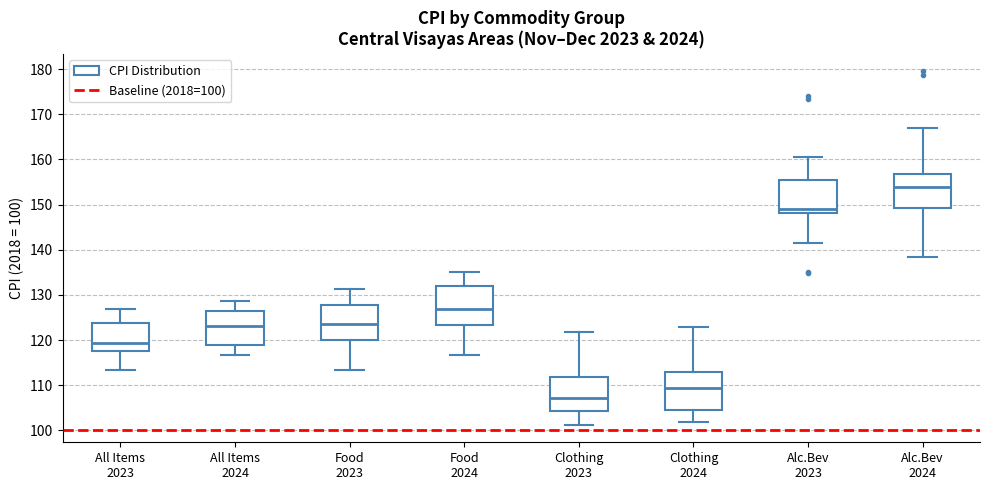

Where does the upper whisker of the box for All Items 2023 end on the y-axis? The values are not printed on the chart, so give them approximately, as read against the axis.

127